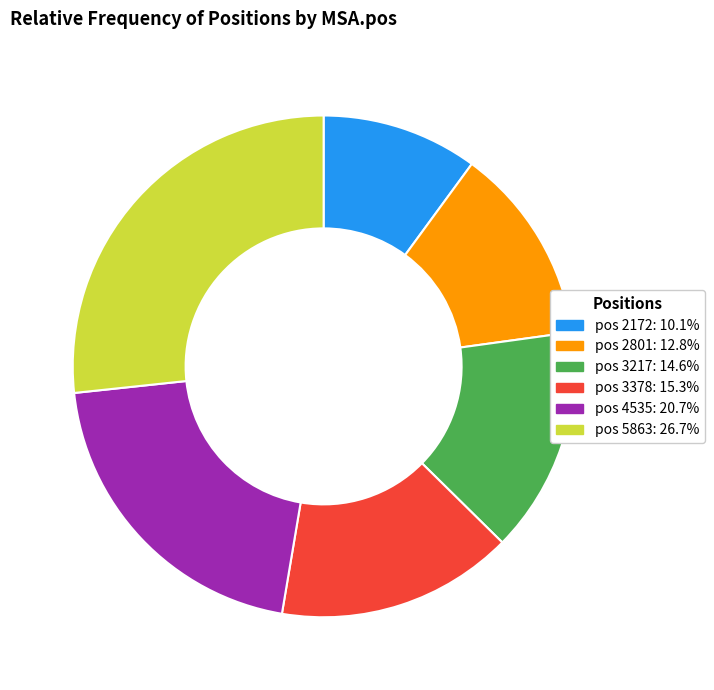

Do pos 4535: 20.7% and pos 2801: 12.8% together represent more than half of the pie?

No